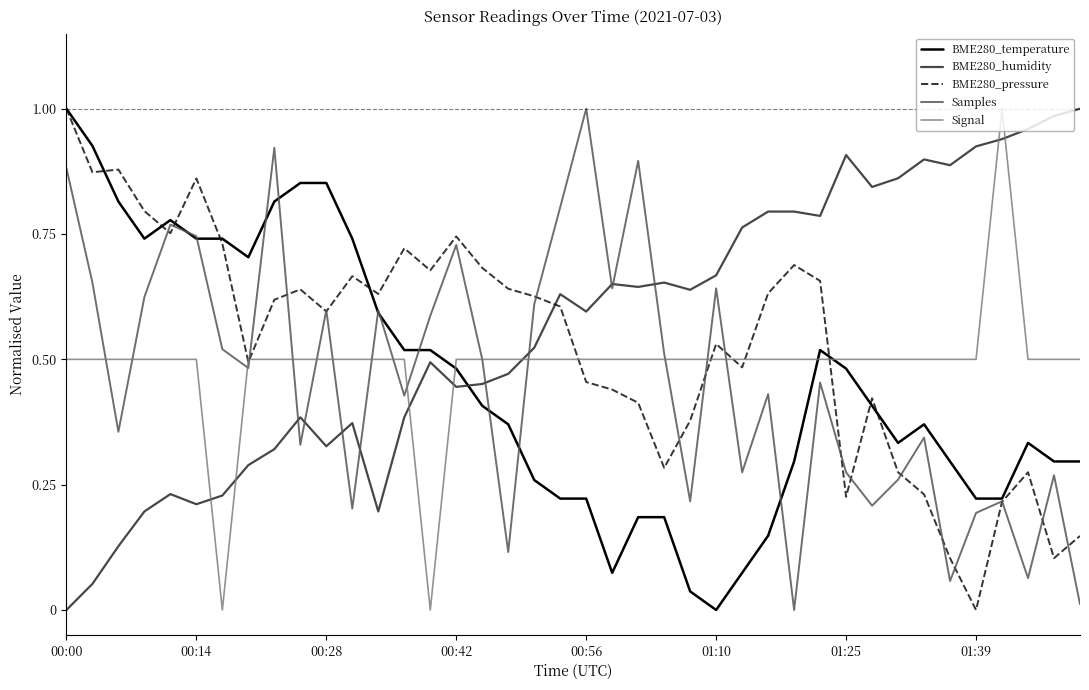

Which series ends up on top after the final intersection of BME280_humidity and Signal?

BME280_humidity